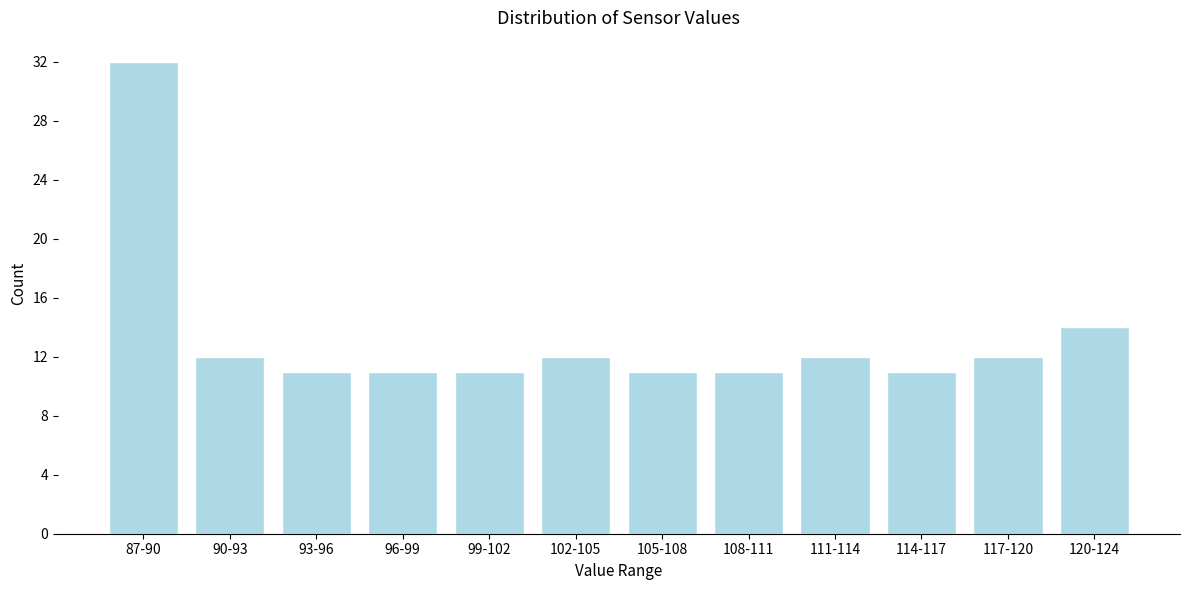

Reading right to left, what are all the values shown in this chart?

14	12	11	12	11	11	12	11	11	11	12	32